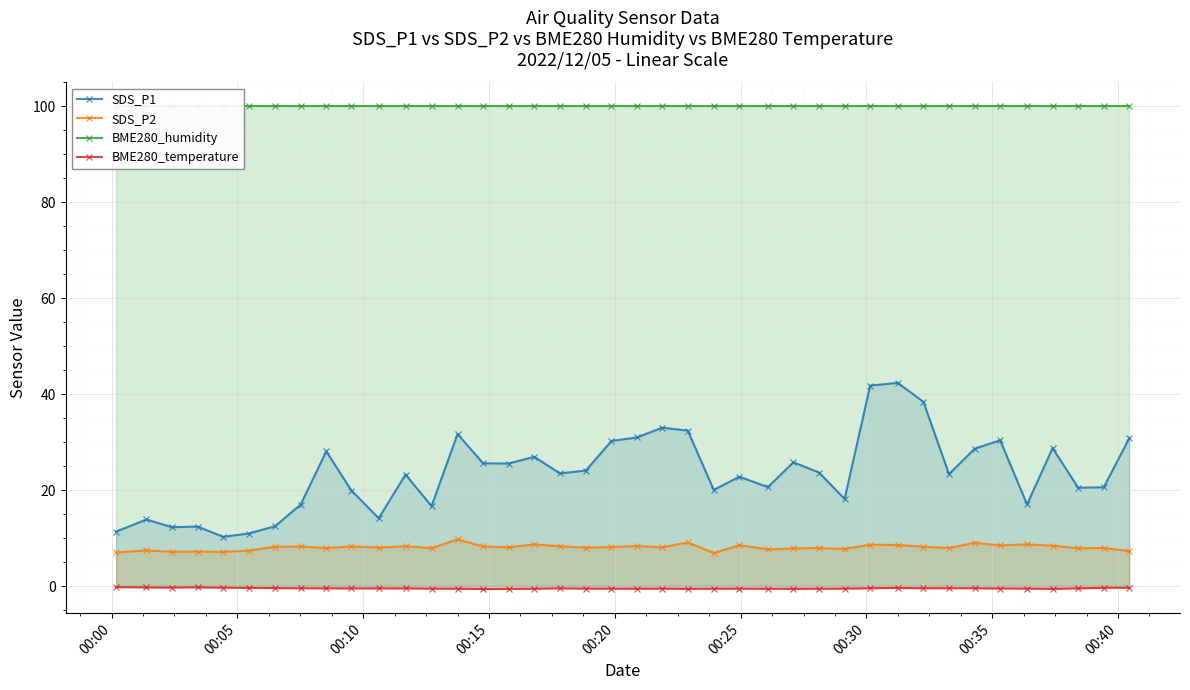

True or false: SDS_P2 and BME280_temperature cross at least once.

False